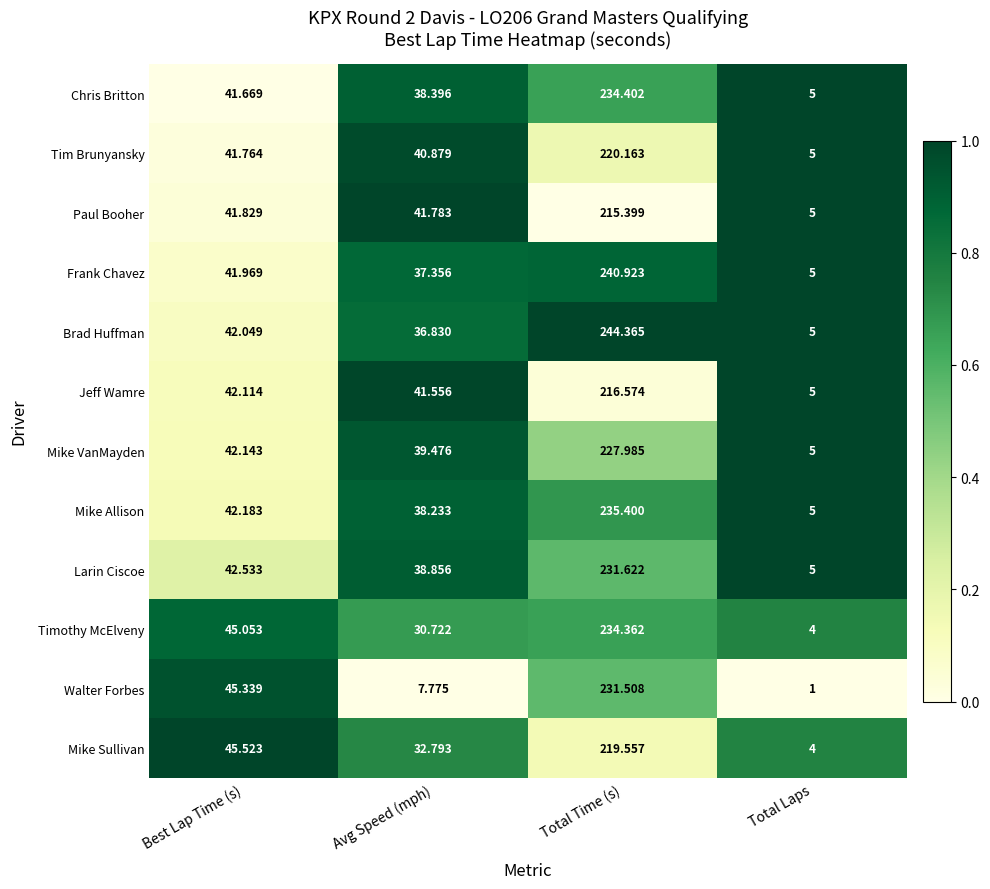

Rank the series at Total Time (s) from lowest to highest value.

Paul Booher, Jeff Wamre, Mike Sullivan, Tim Brunyansky, Mike VanMayden, Walter Forbes, Larin Ciscoe, Timothy McElveny, Chris Britton, Mike Allison, Frank Chavez, Brad Huffman